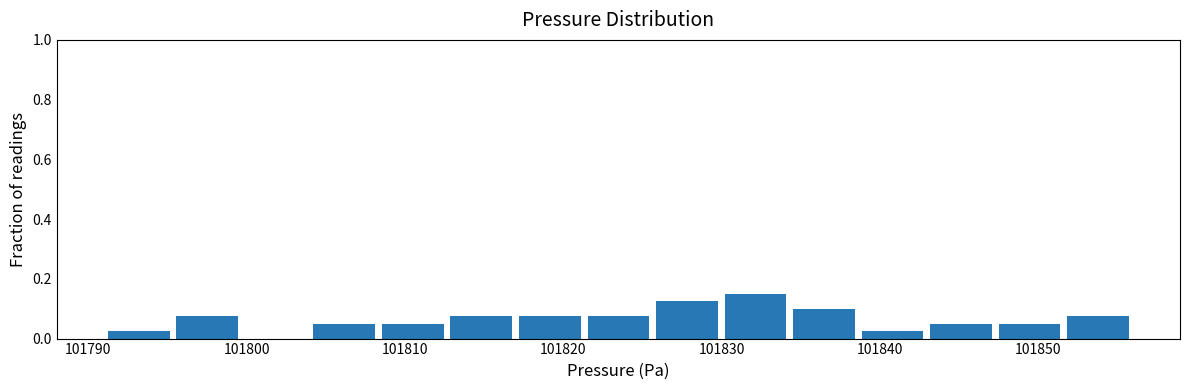

Reading left to right, transcribe this chart: for each bar, give the range it covers on the x-axis and its height. Neither the bar edges nor the heights are printed on the chart, so give them approximately, as read against the axes.

101791 to 101796: 0.02
101796 to 101800: 0.08
101800 to 101804: 0
101804 to 101809: 0.06
101809 to 101813: 0.06
101813 to 101817: 0.08
101817 to 101822: 0.08
101822 to 101826: 0.08
101826 to 101830: 0.12
101830 to 101835: 0.16
101835 to 101839: 0.10
101839 to 101843: 0.02
101843 to 101848: 0.06
101848 to 101852: 0.06
101852 to 101856: 0.08